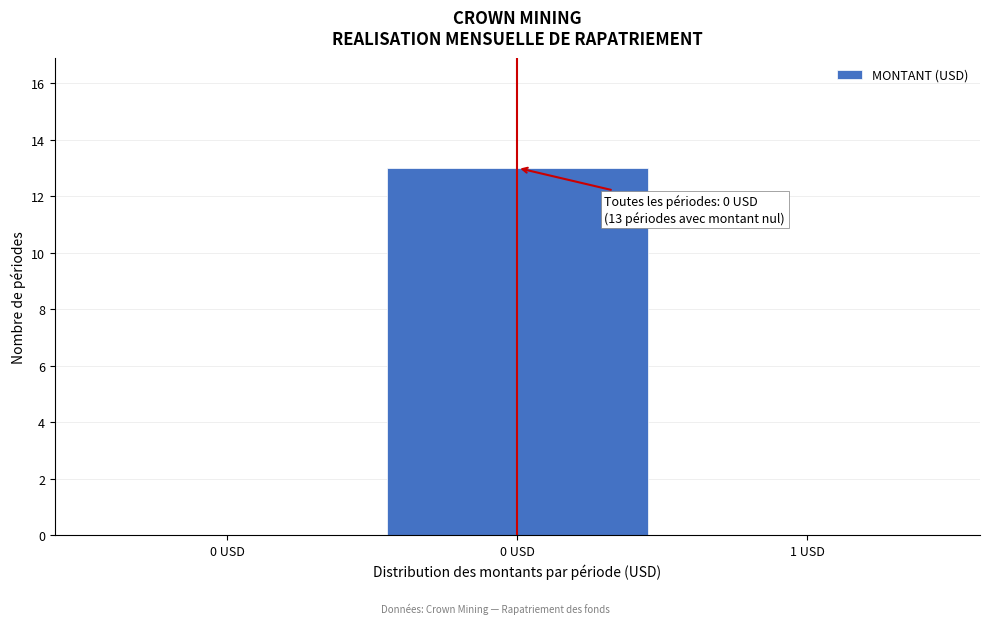

How many series are shown in this chart?

1